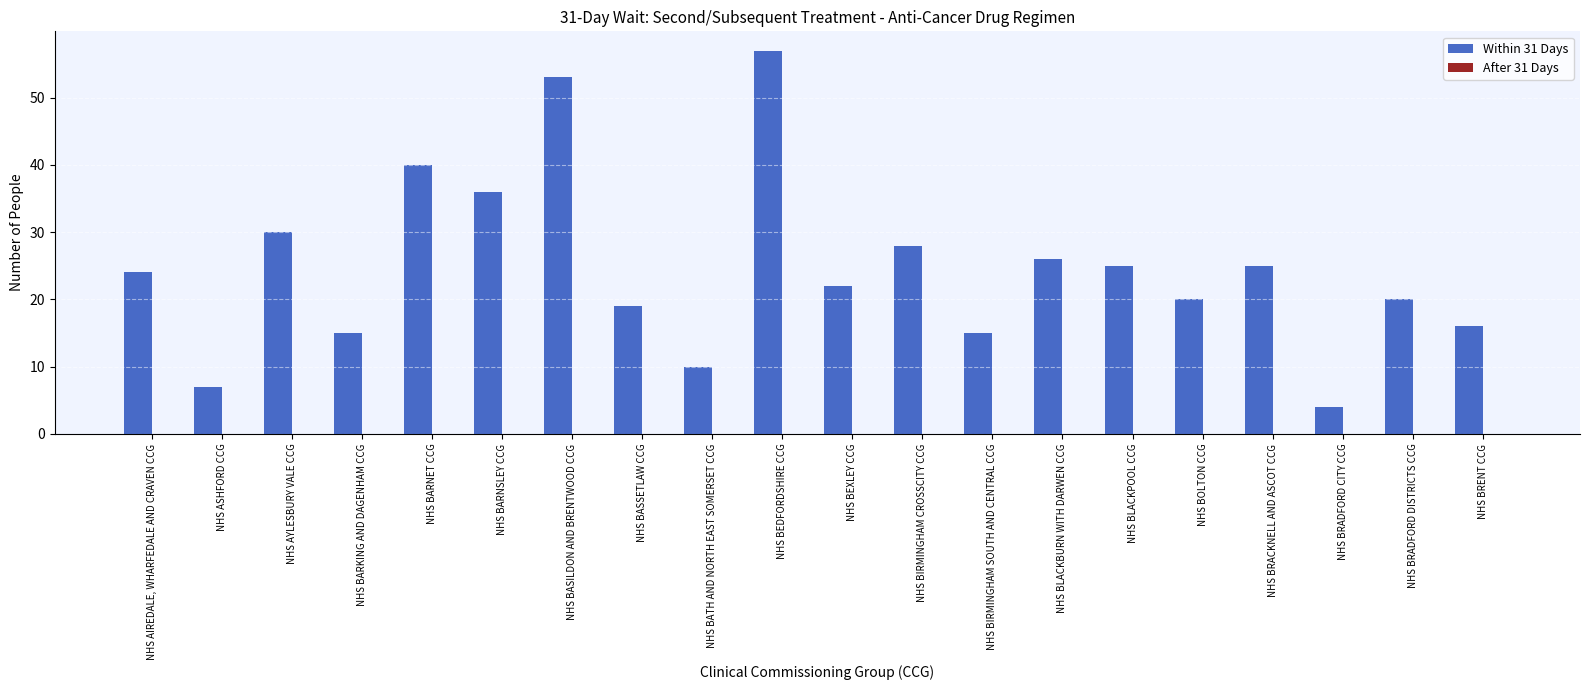

Reading right to left, list all the values displayed in this chart.

NHS BRENT CCG=16	NHS BRADFORD DISTRICTS CCG=20	NHS BRADFORD CITY CCG=4	NHS BRACKNELL AND ASCOT CCG=25	NHS BOLTON CCG=20	NHS BLACKPOOL CCG=25	NHS BLACKBURN WITH DARWEN CCG=26	NHS BIRMINGHAM SOUTH AND CENTRAL CCG=15	NHS BIRMINGHAM CROSSCITY CCG=28	NHS BEXLEY CCG=22	NHS BEDFORDSHIRE CCG=57	NHS BATH AND NORTH EAST SOMERSET CCG=10	NHS BASSETLAW CCG=19	NHS BASILDON AND BRENTWOOD CCG=53	NHS BARNSLEY CCG=36	NHS BARNET CCG=40	NHS BARKING AND DAGENHAM CCG=15	NHS AYLESBURY VALE CCG=30	NHS ASHFORD CCG=7	NHS AIREDALE, WHARFEDALE AND CRAVEN CCG=24